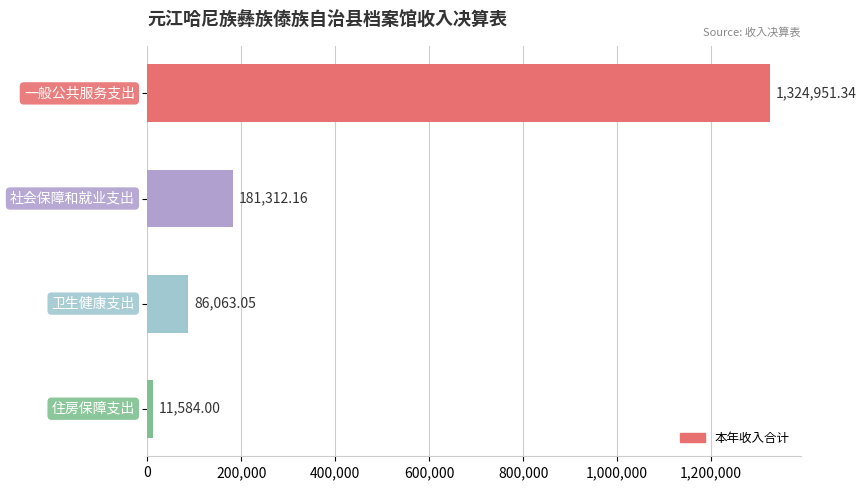

What is the average value?

400977.6